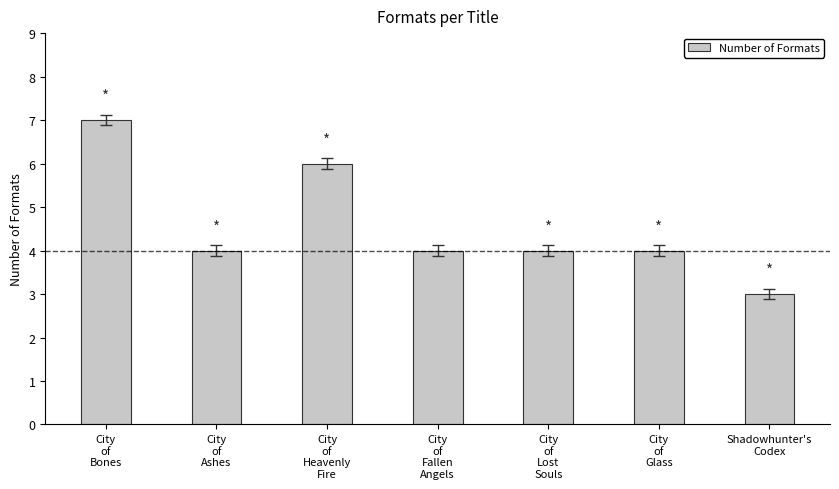

Reading right to left, list all the values displayed in this chart.

Shadowhunter's
Codex=3	City
of
Glass=4	City
of
Lost
Souls=4	City
of
Fallen
Angels=4	City
of
Heavenly
Fire=6	City
of
Ashes=4	City
of
Bones=7